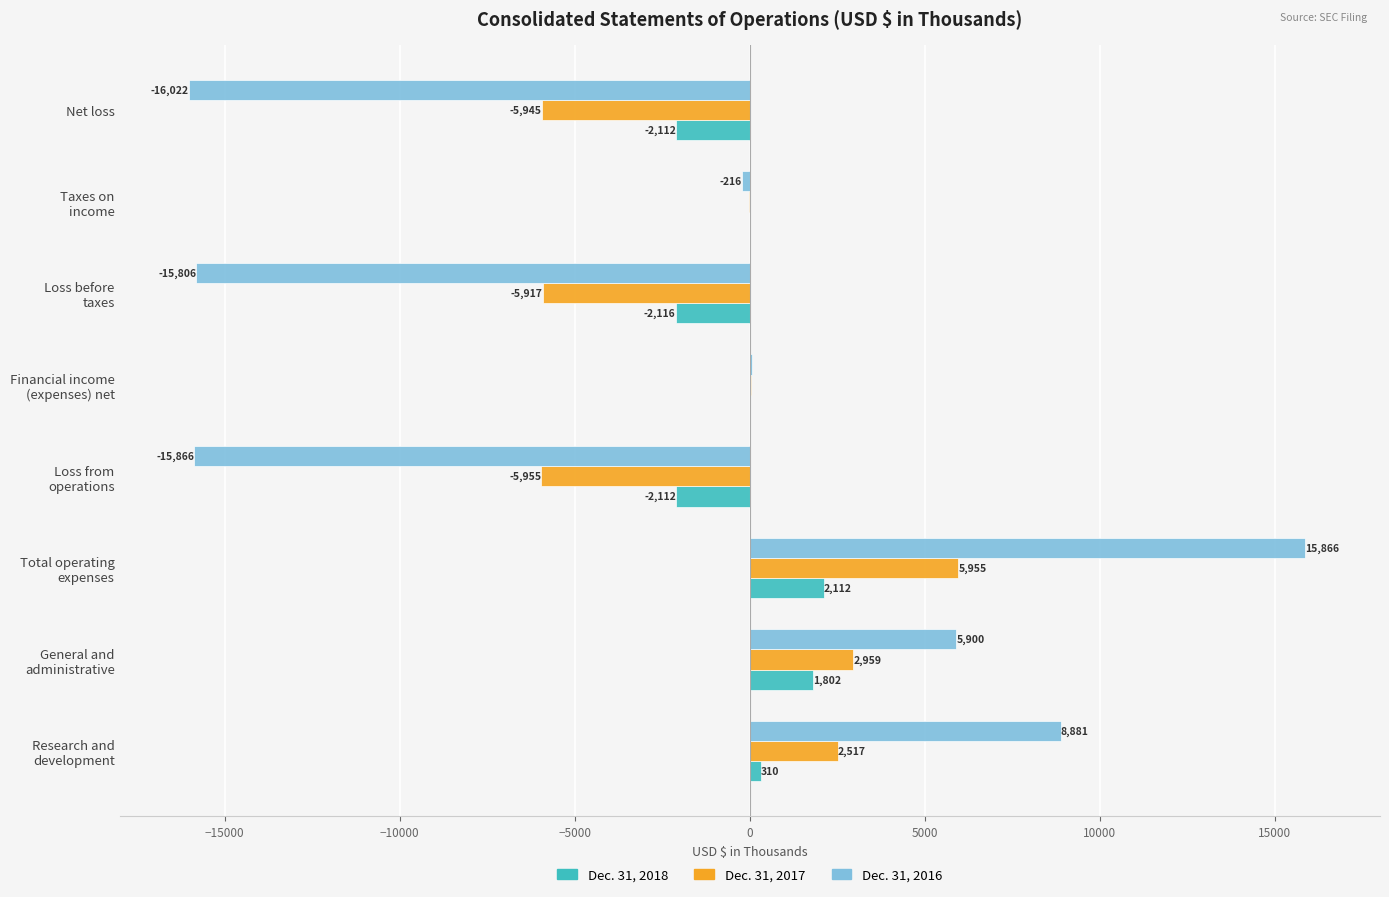

What is the sum of all Dec. 31, 2016 values?

-17203